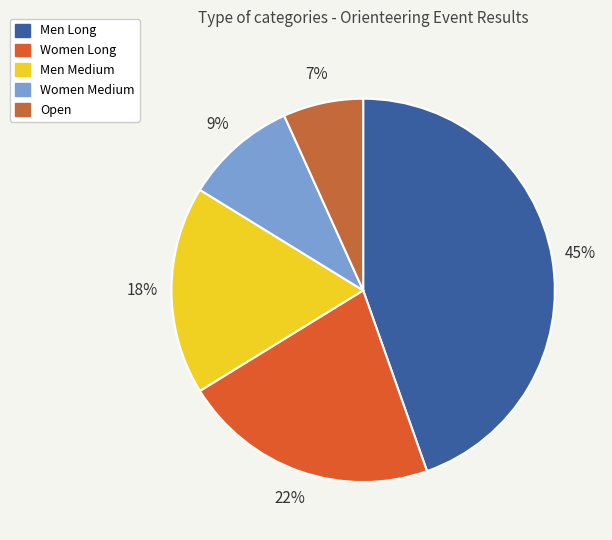

The Women Long slice represents 22% of the pie. True or false?

True